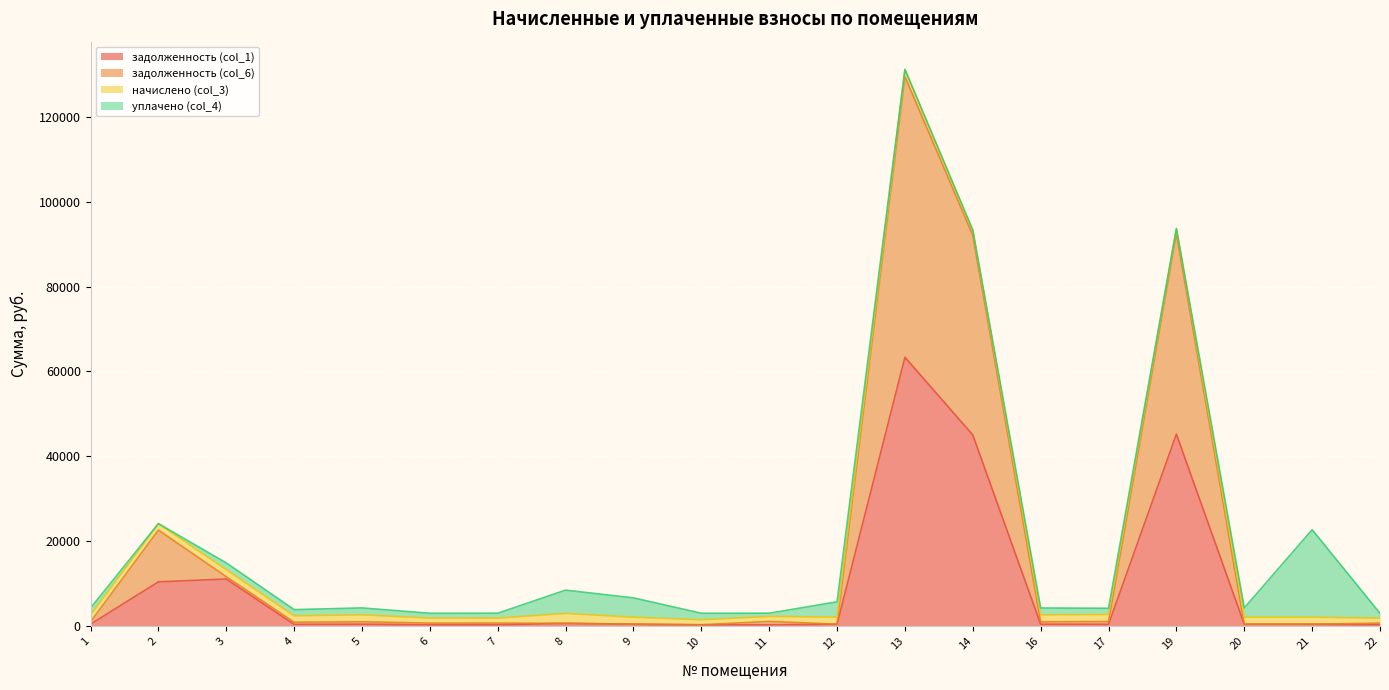

At which label does задолженность (col_1) reach its peak?

13